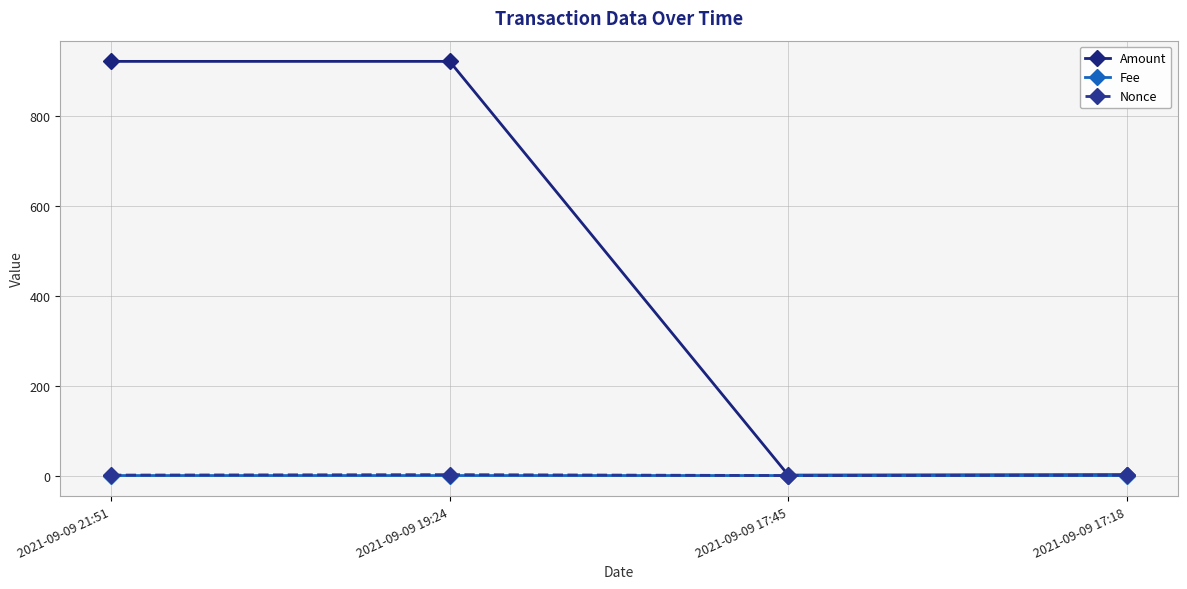

Which series has the largest range (max minus min)?

Amount